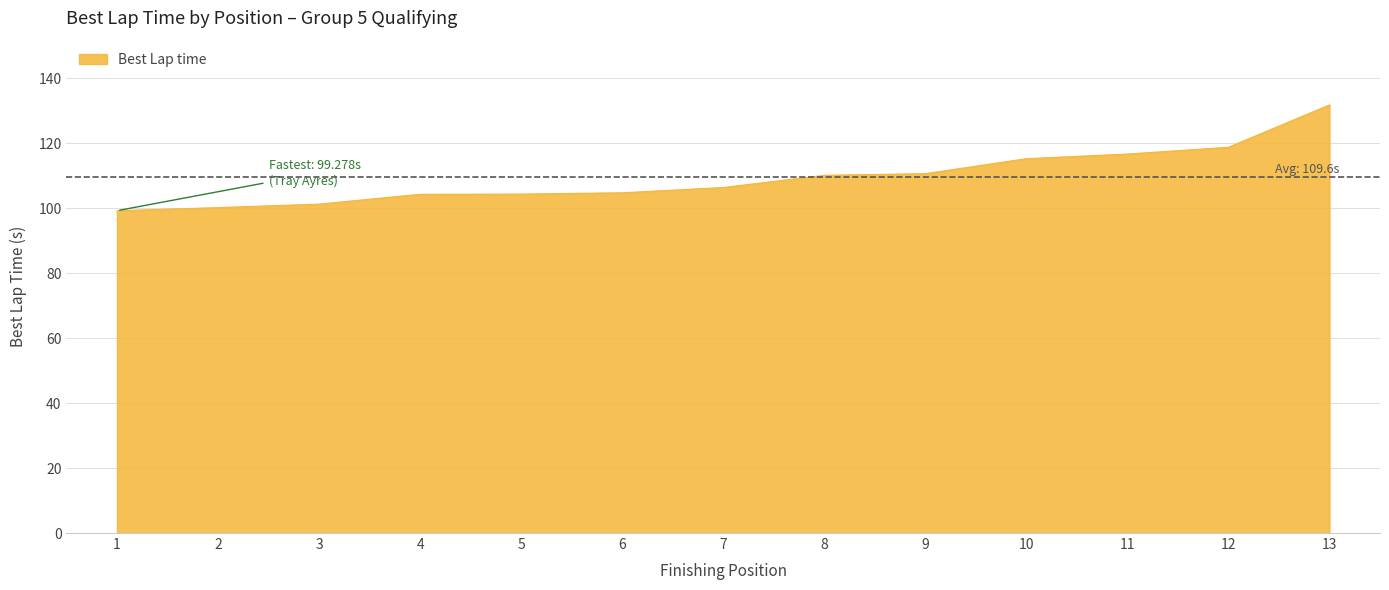

Which label corresponds to the largest value in the chart?

13